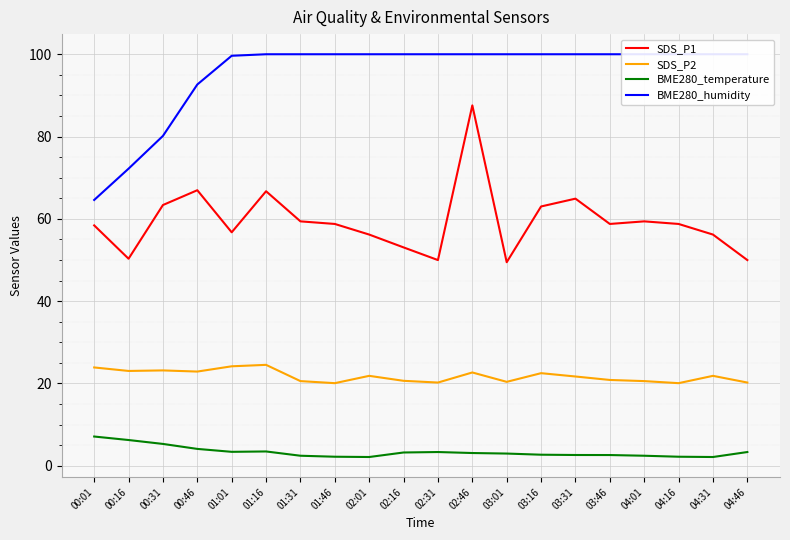

Which series has the widest spread of values?

SDS_P1